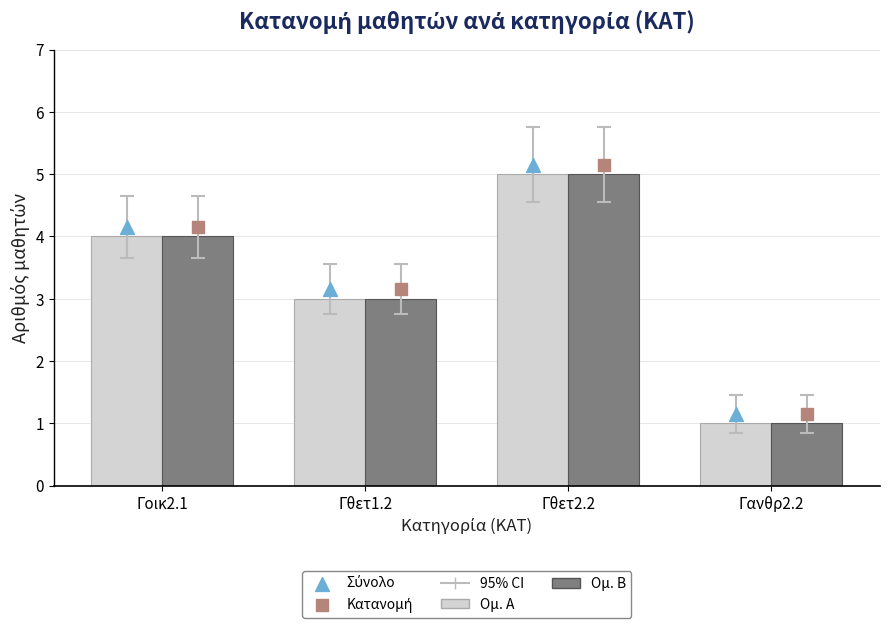

Is the value of Σύνολο at Γθετ1.2 greater than the value of Μαθητές (Δηλ.) at Γθετ2.2?

No